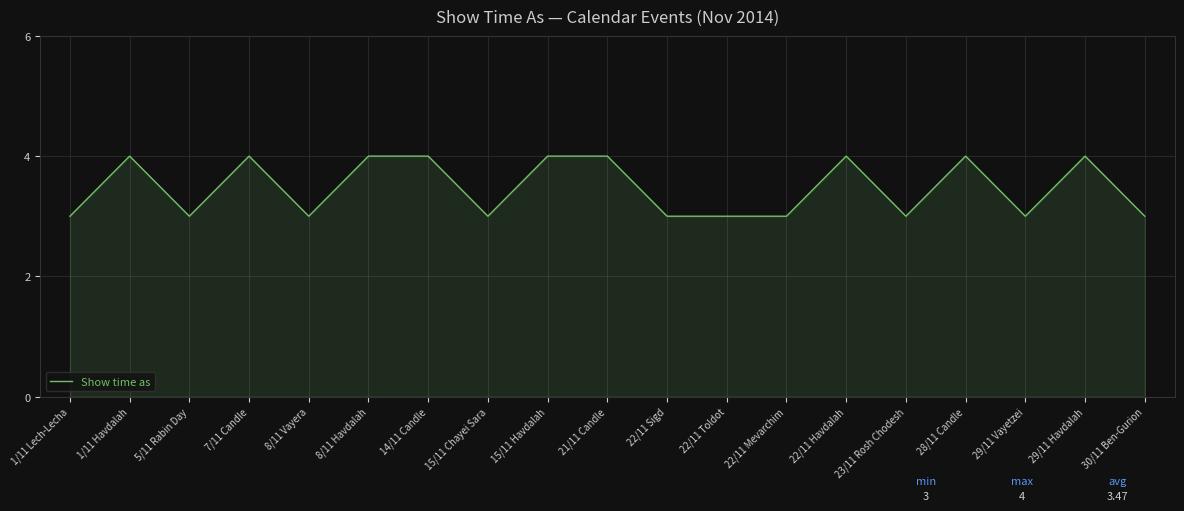

What is the difference between the second highest and minimum values?

1